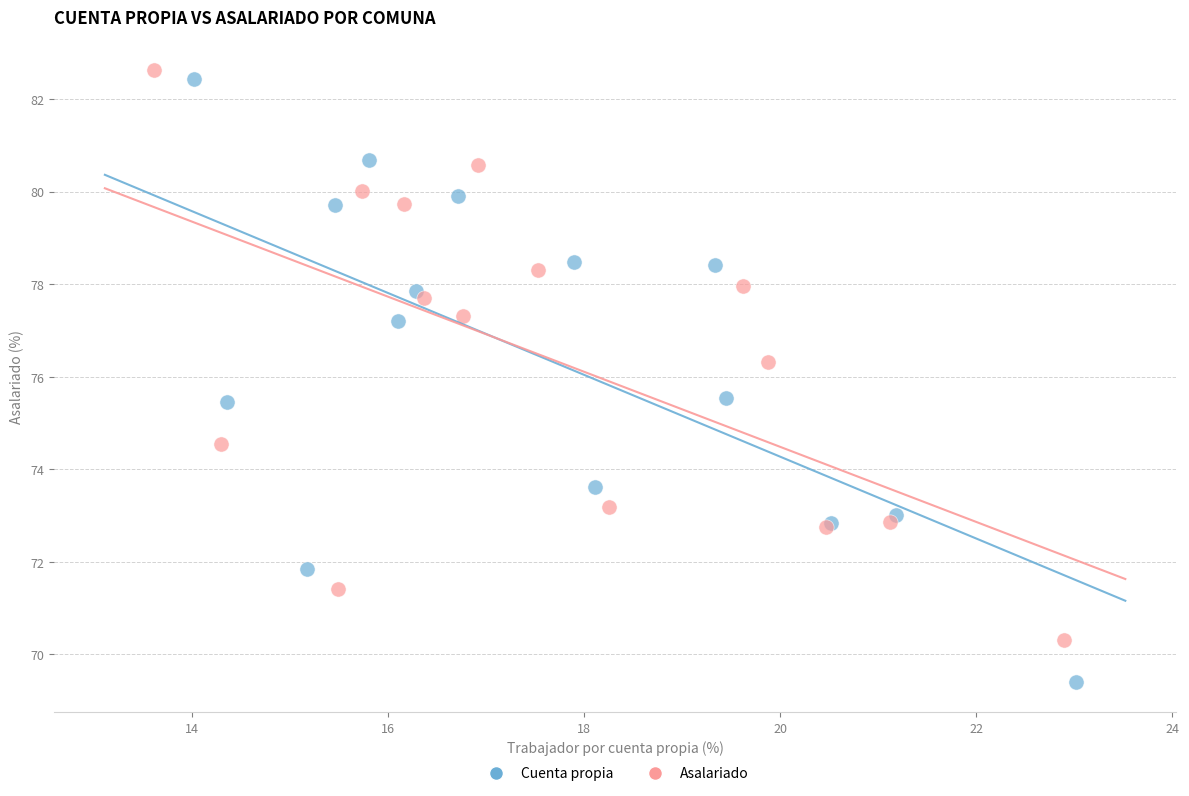

What are all the series names shown in the legend?

Cuenta propia, Asalariado